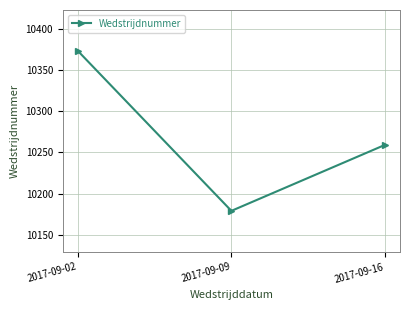

Is it true that the value at 2017-09-16 is 17106?

False